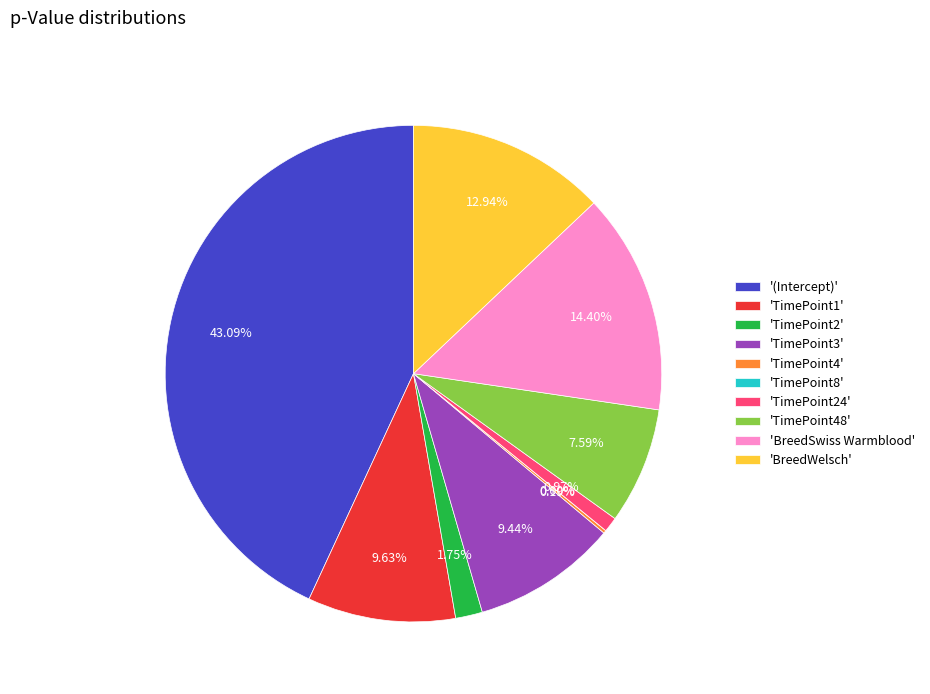

The BreedWelsch slice represents 1% of the pie. True or false?

False